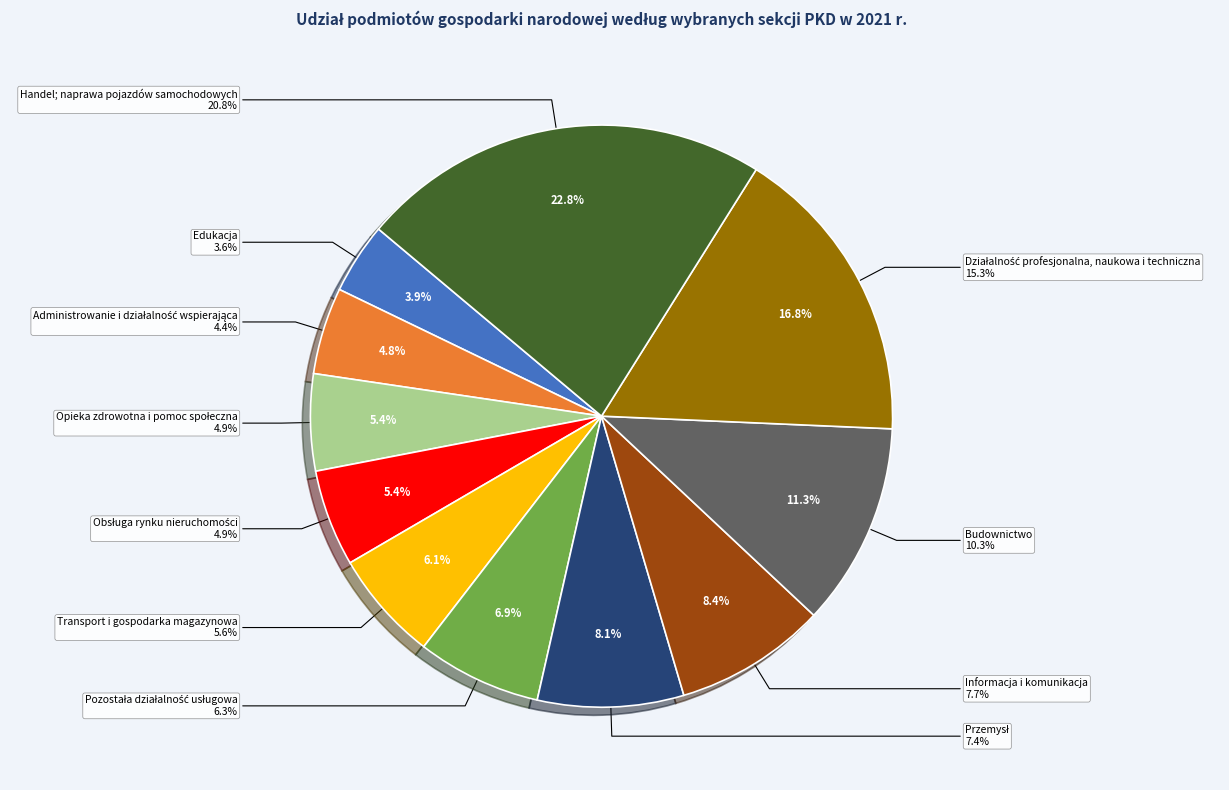

Count the number of slices in the pie.

11